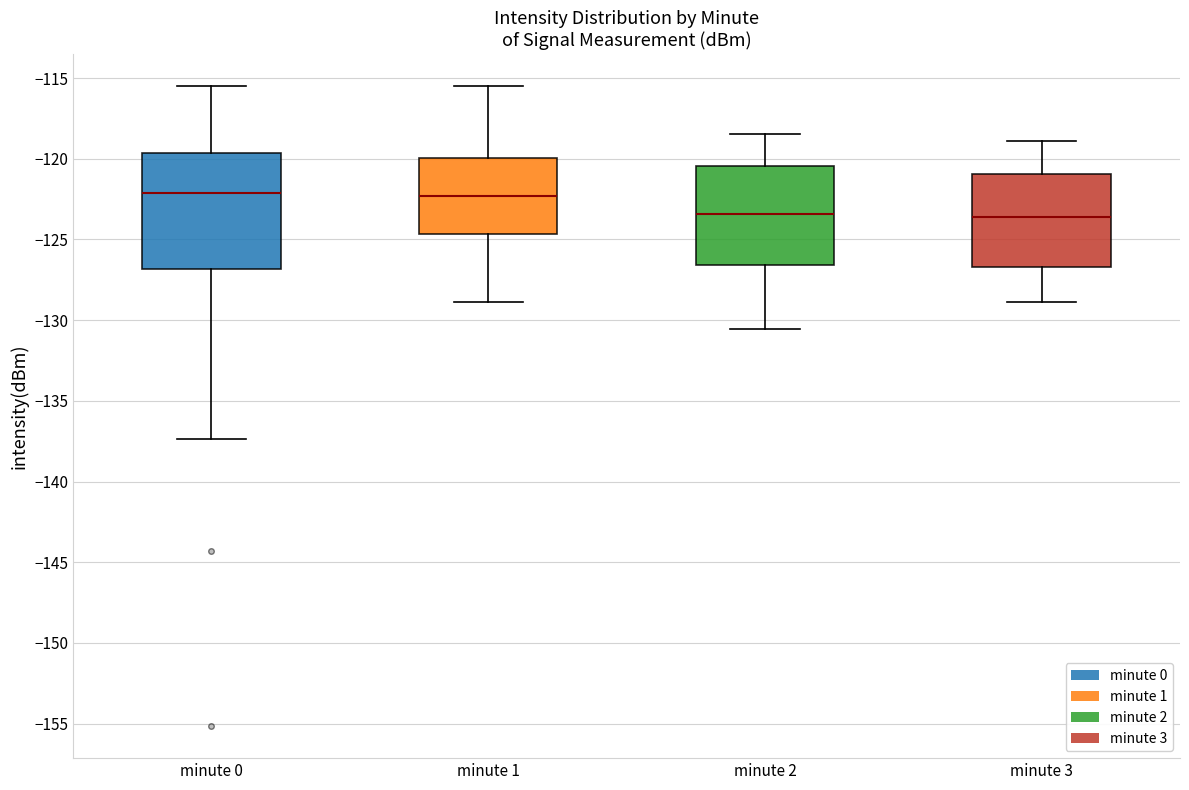

Reading left to right, read every box against the y-axis: the position of its median line, the range the box covers, and the ends of its whiskers. The values are not printed on the chart, so give them approximately, as read against the axis.

minute 0: median -122.0, box -127.0 to -119.5, whiskers -137.5 to -115.5
minute 1: median -122.5, box -124.5 to -120.0, whiskers -129.0 to -115.5
minute 2: median -123.5, box -126.5 to -120.5, whiskers -130.5 to -118.5
minute 3: median -123.5, box -126.5 to -121.0, whiskers -129.0 to -119.0